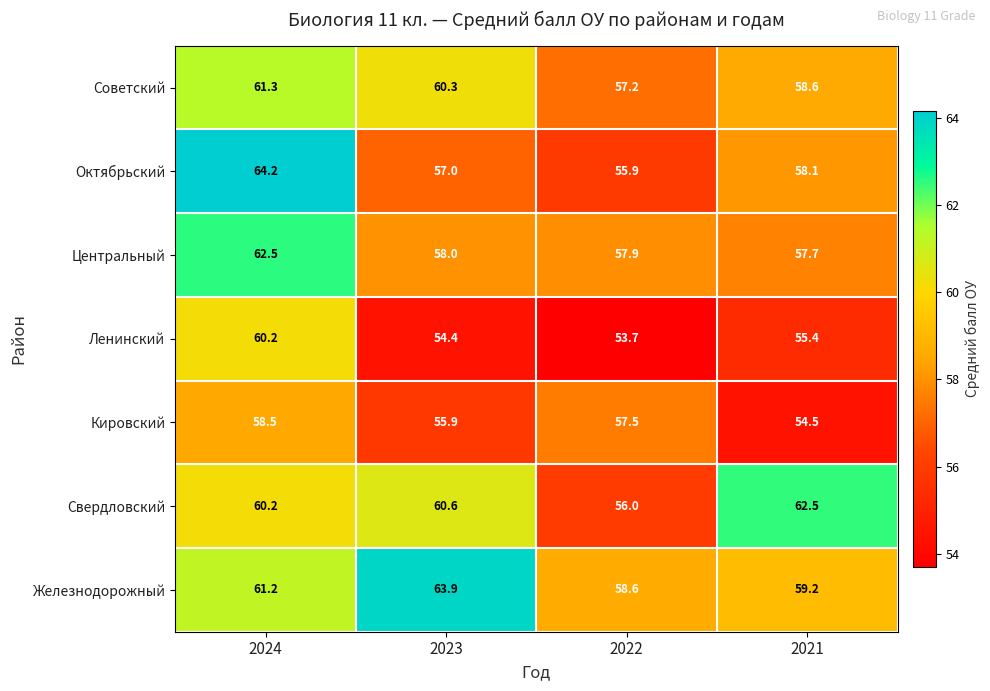

At which category is the sum across all series the highest?

2024